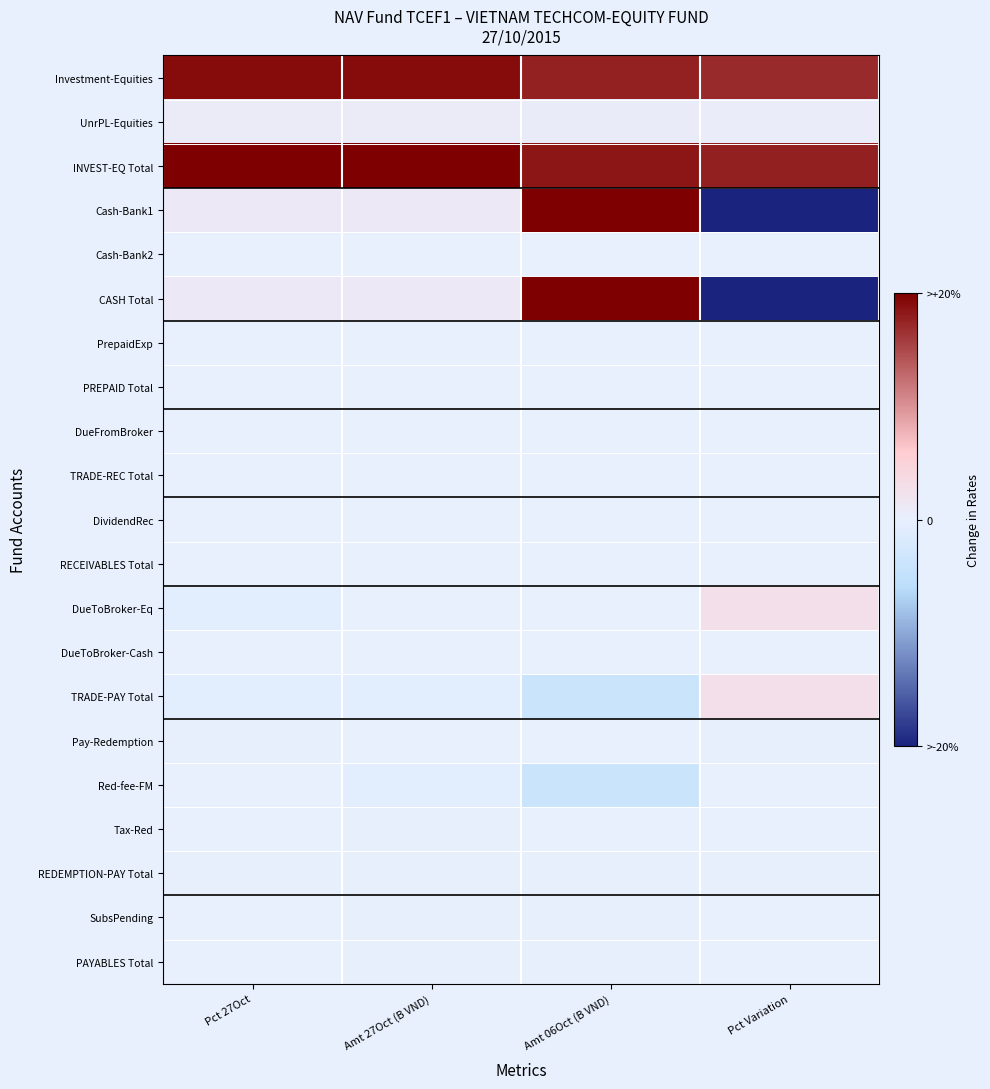

Reading right to left, what are all the values shown in this chart?

Investment-Equities: Pct Variation=0.9	Amt 06Oct (B VND)=0.9	Amt 27Oct (B VND)=1.0	Pct 27Oct=1.0
UnrPL-Equities: Pct Variation=0.0	Amt 06Oct (B VND)=0.0	Amt 27Oct (B VND)=0.0	Pct 27Oct=0.0
INVEST-EQ Total: Pct Variation=0.9	Amt 06Oct (B VND)=0.9	Amt 27Oct (B VND)=1.0	Pct 27Oct=1.0
Cash-Bank1: Pct Variation=-1.0	Amt 06Oct (B VND)=1.0	Amt 27Oct (B VND)=0.1	Pct 27Oct=0.1
Cash-Bank2: Pct Variation=0.0	Amt 06Oct (B VND)=0.0	Amt 27Oct (B VND)=0.0	Pct 27Oct=0.0
CASH Total: Pct Variation=-1.0	Amt 06Oct (B VND)=1.0	Amt 27Oct (B VND)=0.1	Pct 27Oct=0.1
PrepaidExp: Pct Variation=0.0	Amt 06Oct (B VND)=0.0	Amt 27Oct (B VND)=0.0	Pct 27Oct=0.0
PREPAID Total: Pct Variation=0.0	Amt 06Oct (B VND)=0.0	Amt 27Oct (B VND)=0.0	Pct 27Oct=0.0
DueFromBroker: Pct Variation=0.0	Amt 06Oct (B VND)=0.0	Amt 27Oct (B VND)=0.0	Pct 27Oct=0.0
TRADE-REC Total: Pct Variation=0.0	Amt 06Oct (B VND)=0.0	Amt 27Oct (B VND)=0.0	Pct 27Oct=0.0
DividendRec: Pct Variation=0.0	Amt 06Oct (B VND)=0.0	Amt 27Oct (B VND)=0.0	Pct 27Oct=0.0
RECEIVABLES Total: Pct Variation=0.0	Amt 06Oct (B VND)=0.0	Amt 27Oct (B VND)=0.0	Pct 27Oct=0.0
DueToBroker-Eq: Pct Variation=0.1	Amt 06Oct (B VND)=0.0	Amt 27Oct (B VND)=0.0	Pct 27Oct=-0.0
DueToBroker-Cash: Pct Variation=0.0	Amt 06Oct (B VND)=0.0	Amt 27Oct (B VND)=0.0	Pct 27Oct=0.0
TRADE-PAY Total: Pct Variation=0.1	Amt 06Oct (B VND)=-0.2	Amt 27Oct (B VND)=-0.0	Pct 27Oct=-0.0
Pay-Redemption: Pct Variation=-0.0	Amt 06Oct (B VND)=0.0	Amt 27Oct (B VND)=0.0	Pct 27Oct=-0.0
Red-fee-FM: Pct Variation=0.0	Amt 06Oct (B VND)=-0.2	Amt 27Oct (B VND)=-0.0	Pct 27Oct=0.0
Tax-Red: Pct Variation=0.0	Amt 06Oct (B VND)=0.0	Amt 27Oct (B VND)=-0.0	Pct 27Oct=0.0
REDEMPTION-PAY Total: Pct Variation=-0.0	Amt 06Oct (B VND)=-0.0	Amt 27Oct (B VND)=-0.0	Pct 27Oct=-0.0
SubsPending: Pct Variation=0.0	Amt 06Oct (B VND)=-0.0	Amt 27Oct (B VND)=-0.0	Pct 27Oct=0.0
PAYABLES Total: Pct Variation=0.0	Amt 06Oct (B VND)=-0.0	Amt 27Oct (B VND)=-0.0	Pct 27Oct=0.0